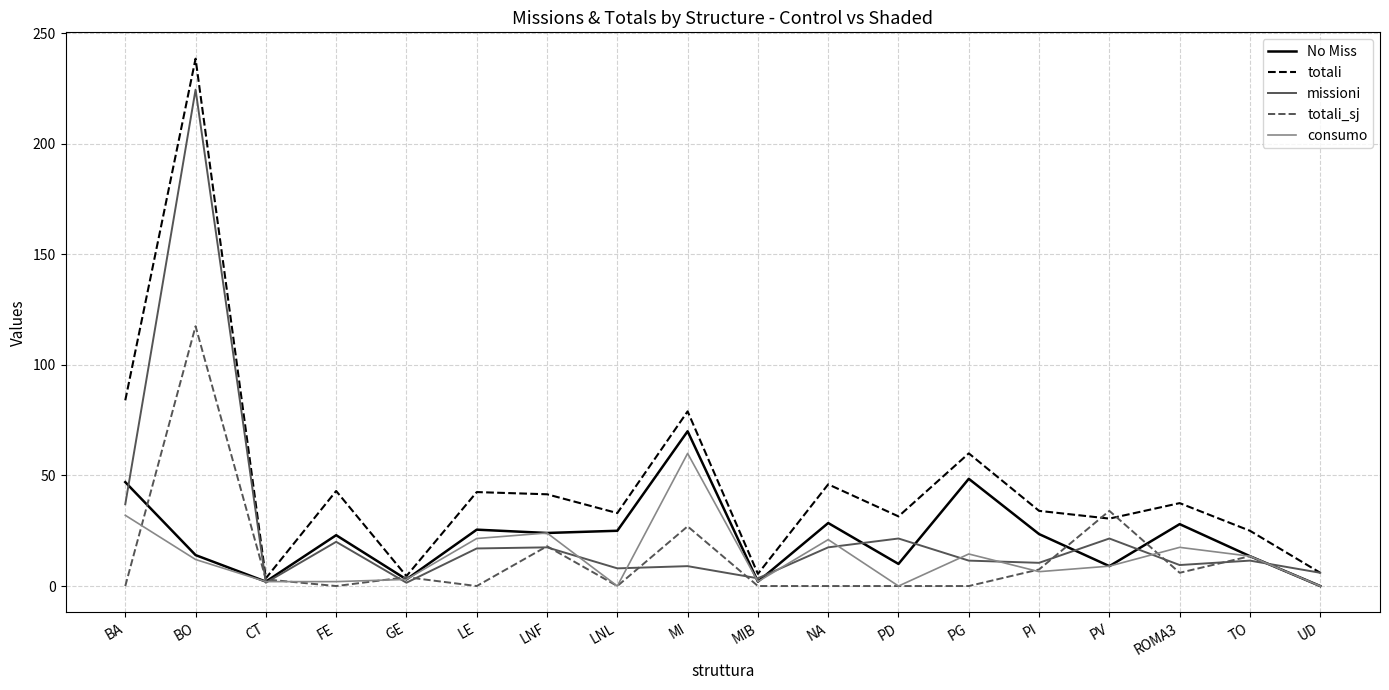

How many lines are shown in the chart?

5